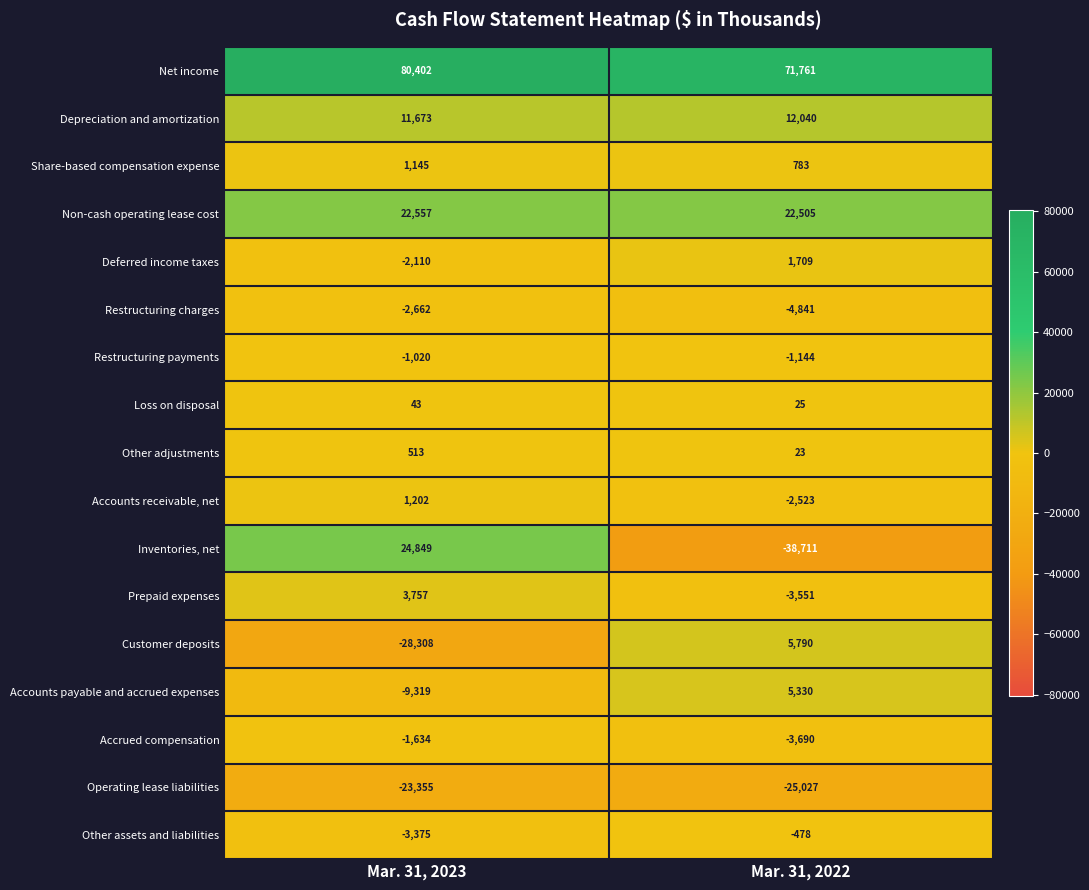

How many values in Customer deposits are above zero?

1